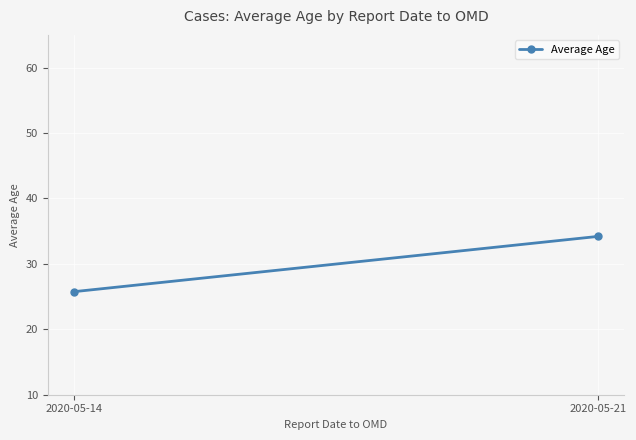

What is the minimum value shown in the chart?

25.8